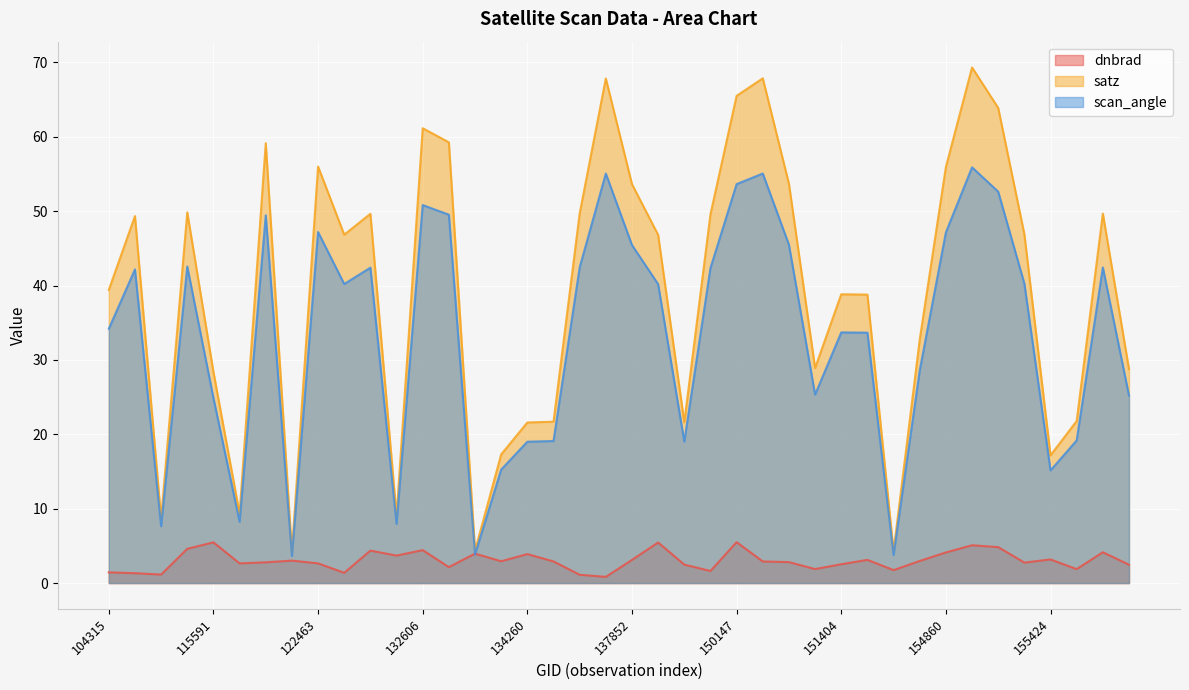

What is the minimum value shown in the chart?

0.8